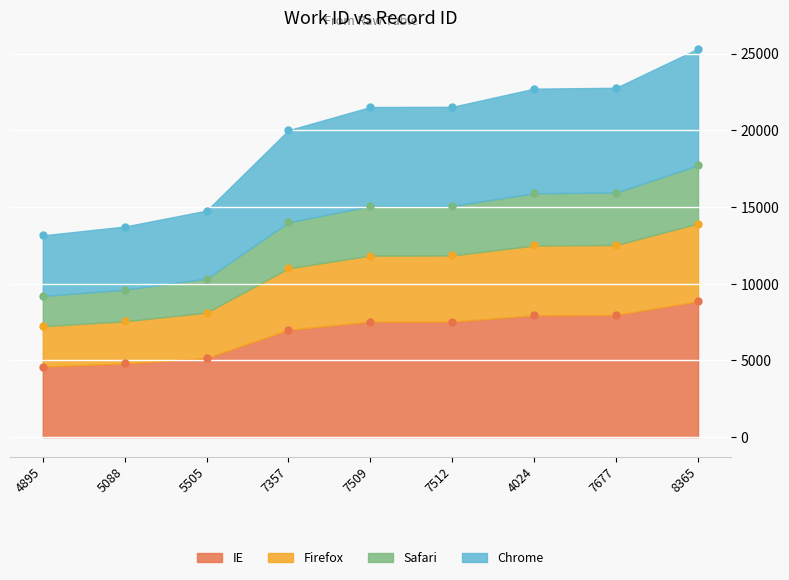

Rank the categories by value from highest to lowest.

8365, 7677, 4024, 7512, 7509, 7357, 5505, 5088, 4895